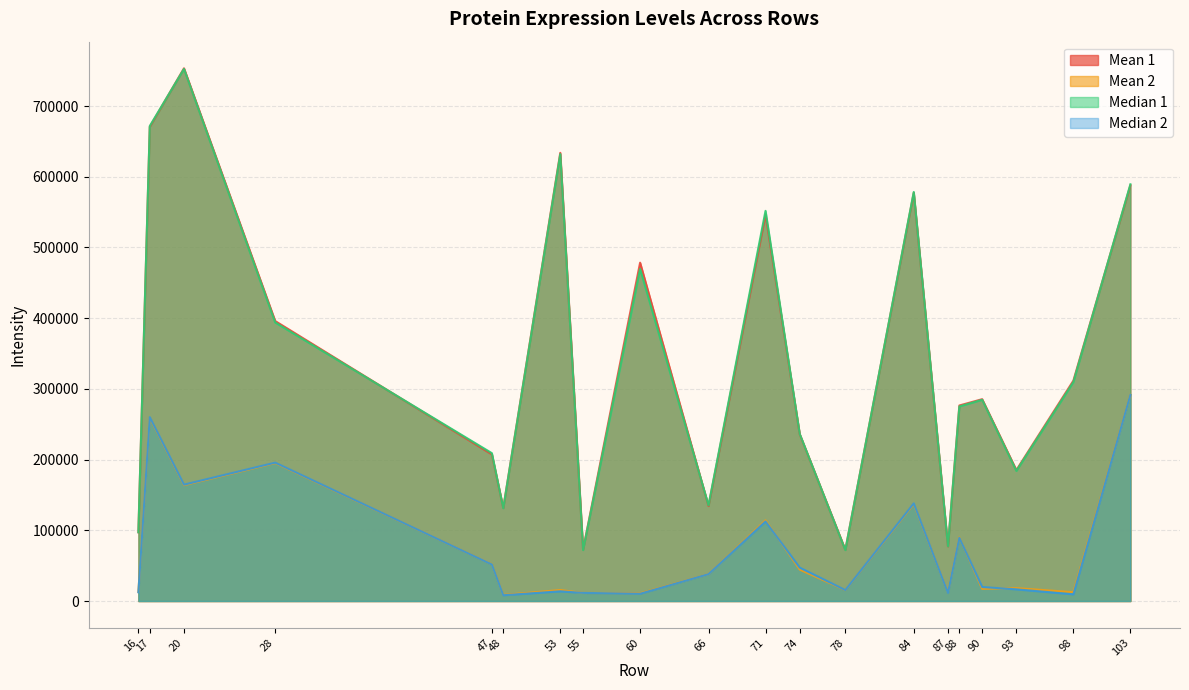

At which label does Mean 1 reach its peak?

20